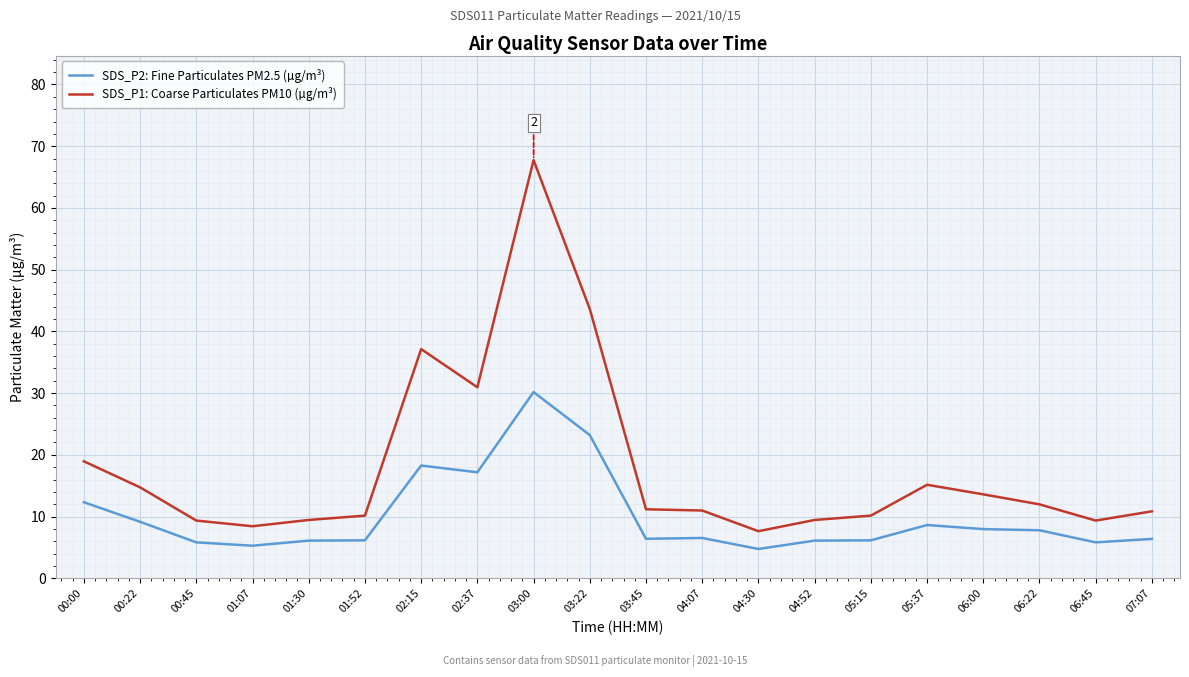

True or false: SDS_P1: Coarse Particulates PM10 (µg/m³) and SDS_P2: Fine Particulates PM2.5 (µg/m³) cross at least once.

False